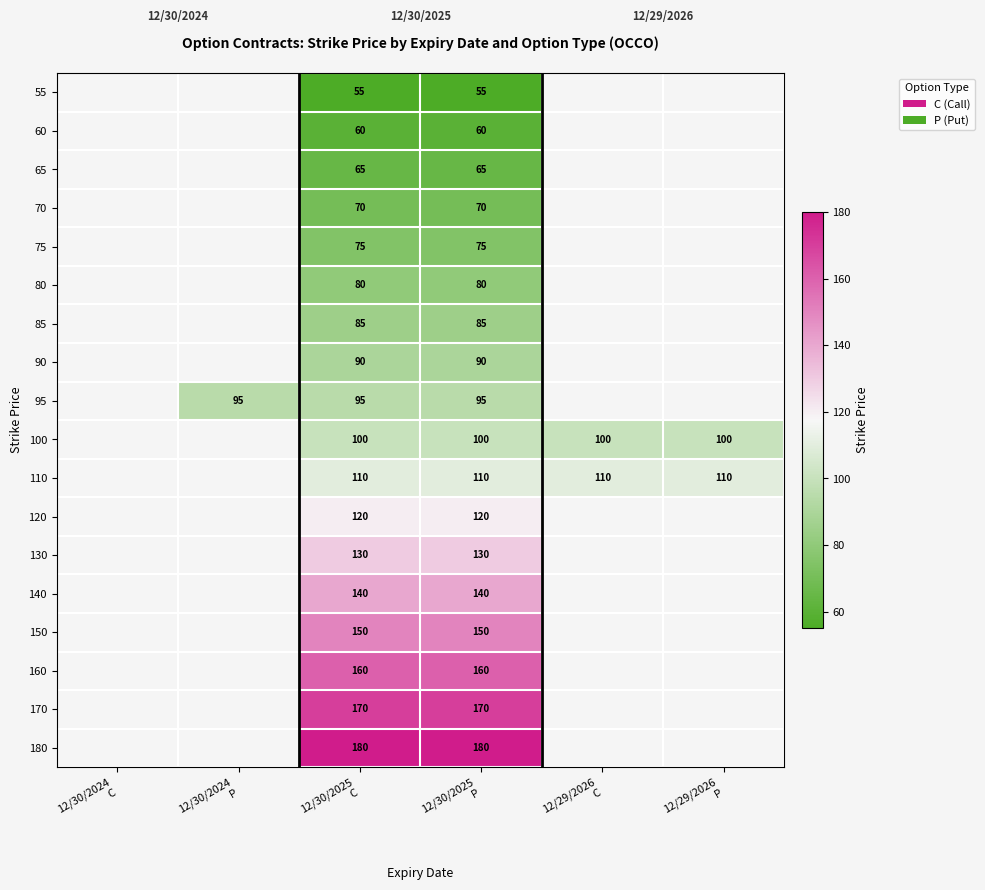

Count the number of categories in the chart.

6